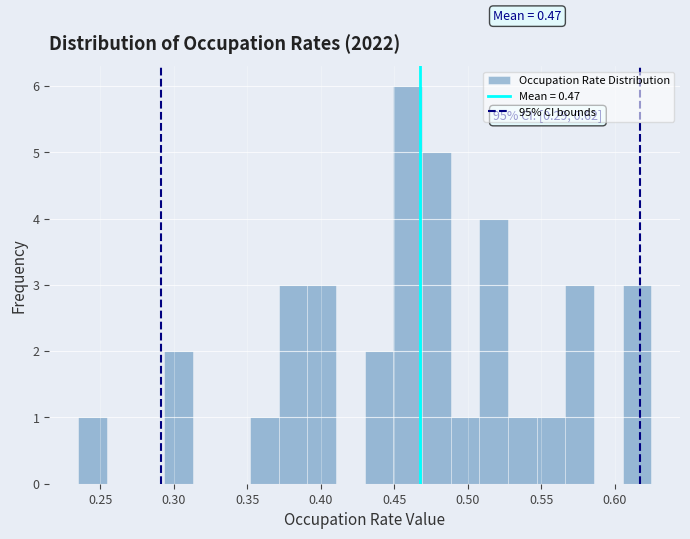

Around what value on the x-axis is the tallest bar? Give the approximate position of its centre, as read against the axis.

0.460